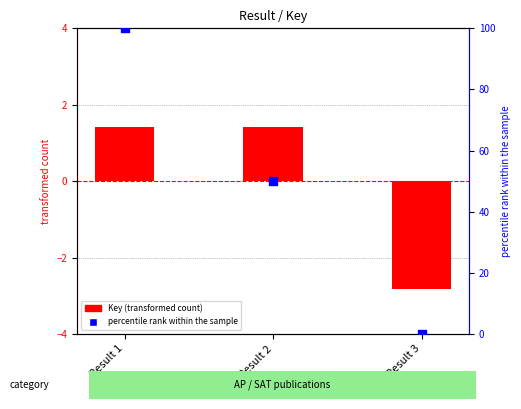

Which series has the largest total across all categories?

percentile rank within the sample